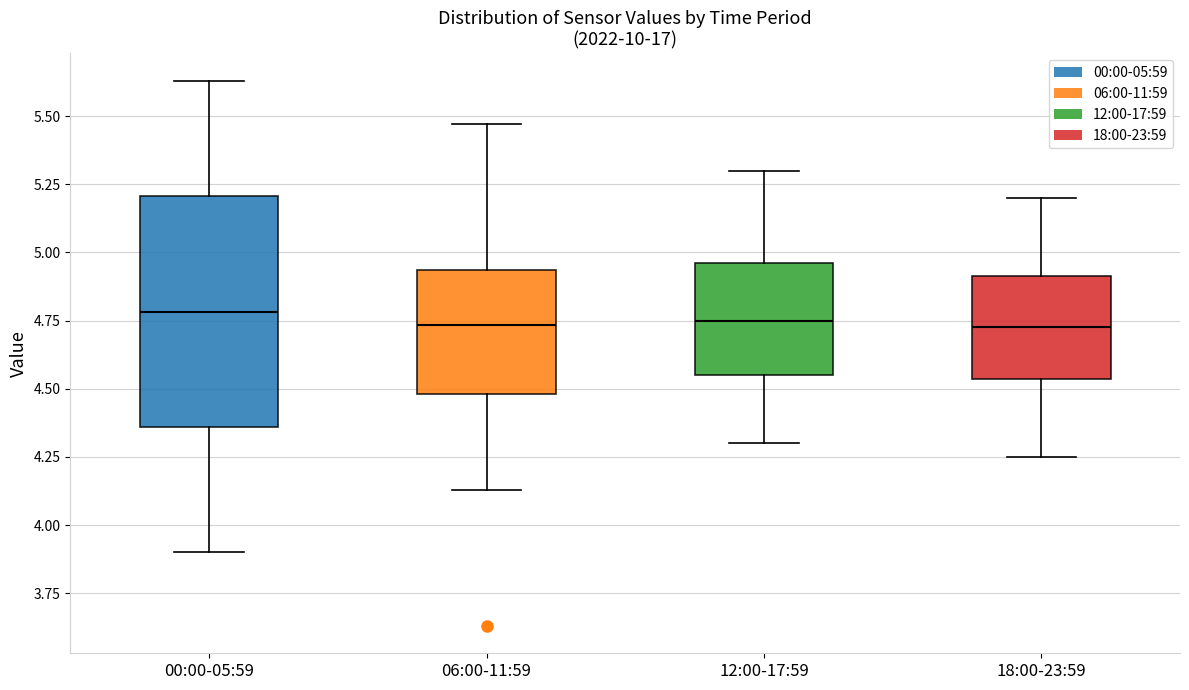

Reading left to right, transcribe this box plot: for each box, give where its median line is, the range the box spans, and where its two whiskers end, as read against the y-axis. The values are not printed on the chart, so give them approximately, as read against the axis.

00:00-05:59: median 4.80, box 4.35 to 5.20, whiskers 3.90 to 5.65
06:00-11:59: median 4.75, box 4.50 to 4.95, whiskers 4.15 to 5.45
12:00-17:59: median 4.75, box 4.55 to 4.95, whiskers 4.30 to 5.30
18:00-23:59: median 4.75, box 4.55 to 4.90, whiskers 4.25 to 5.20